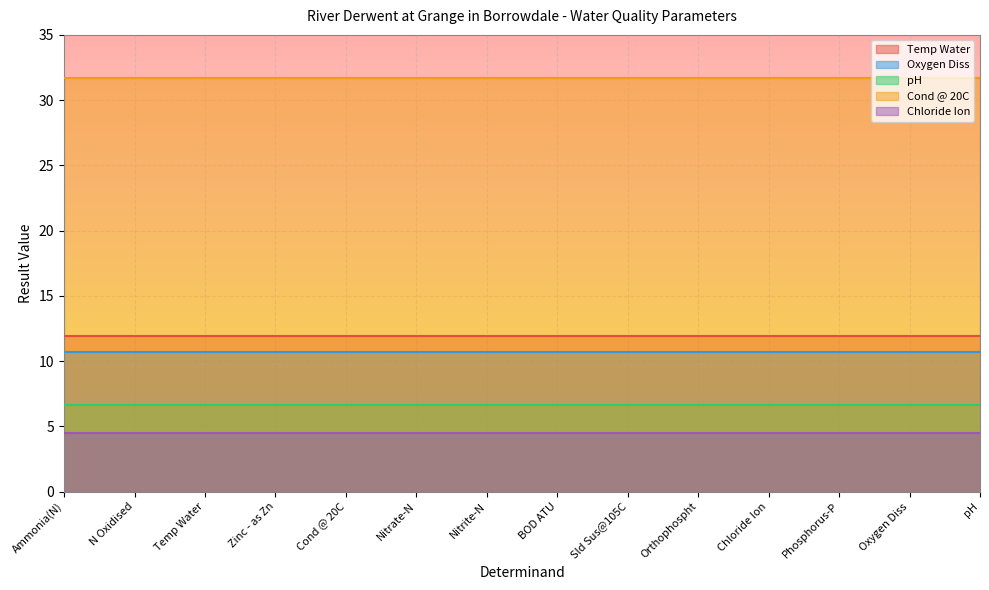

Is it true that Temp Water equals 11.9 at Chloride Ion?

True